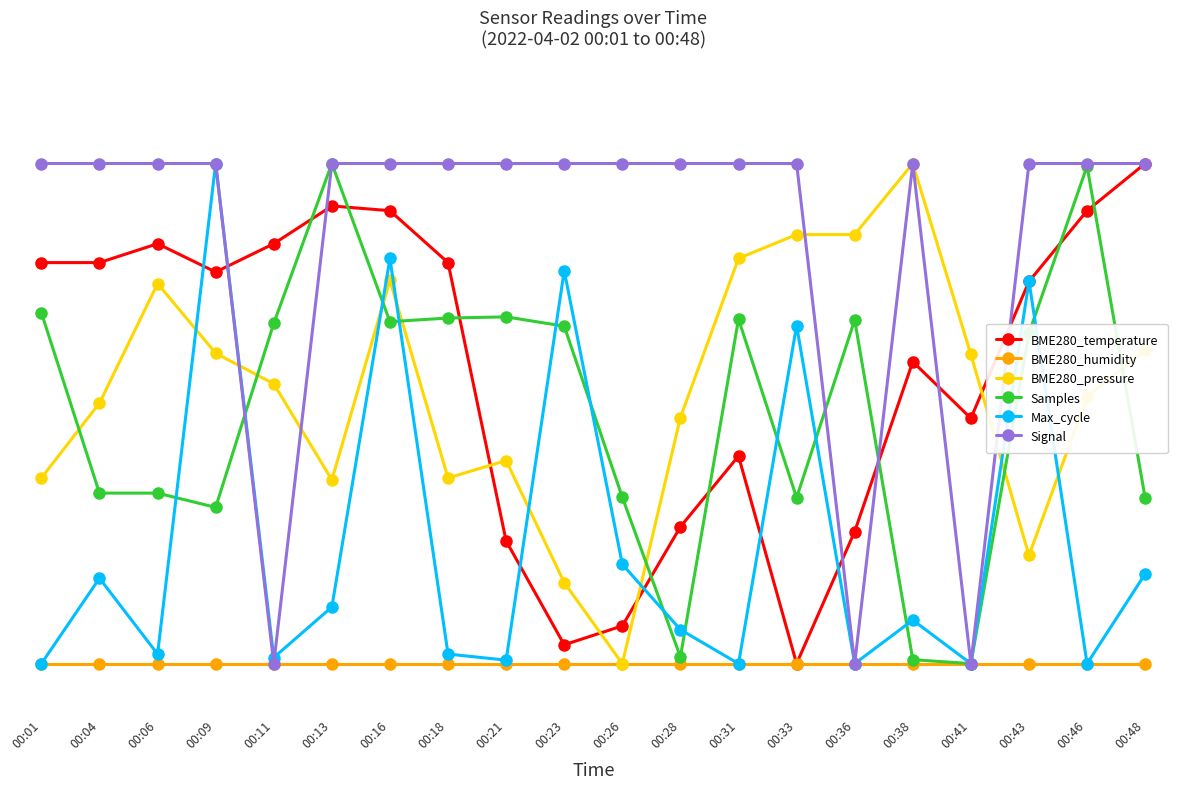

Is this an area chart (filled region under the line)?

No